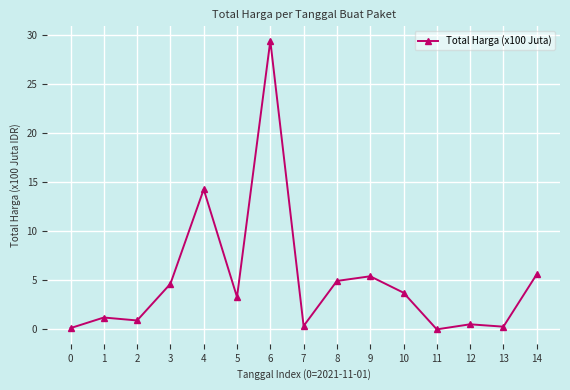

Is it true that the value at 1 is 1.2?

True